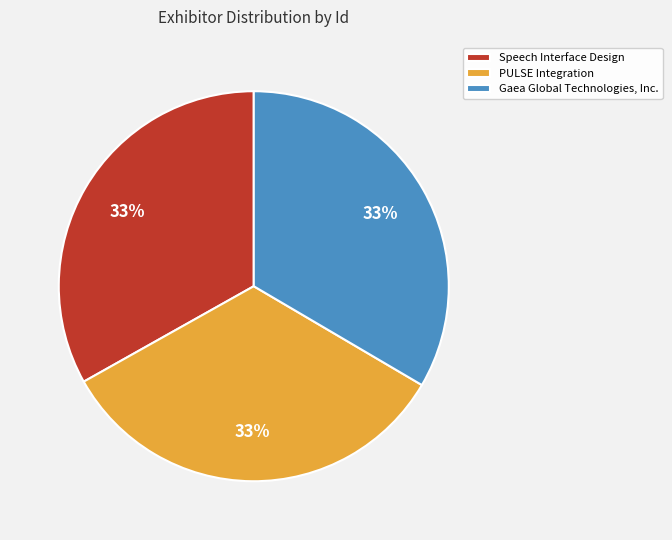

What is the ratio of the value at Speech Interface Design to the value at PULSE Integration?

1.0